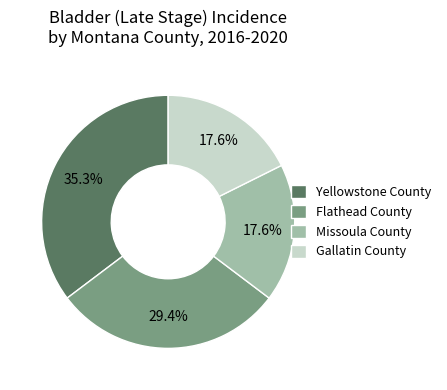

Which slice is the largest?

Yellowstone County